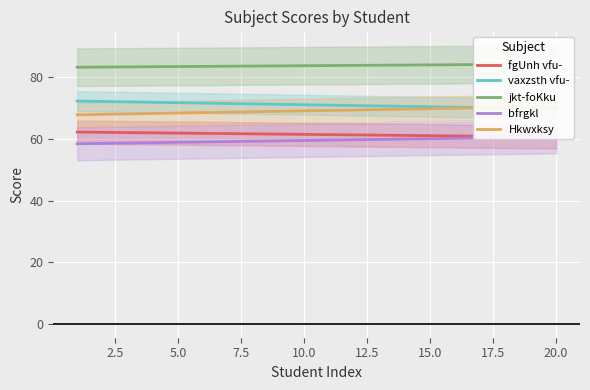

Rank the series at 12.5 from highest to lowest value.

jkt-foKku, vaxzsth vfu-, Hkwxksy, fgUnh vfu-, bfrgkl